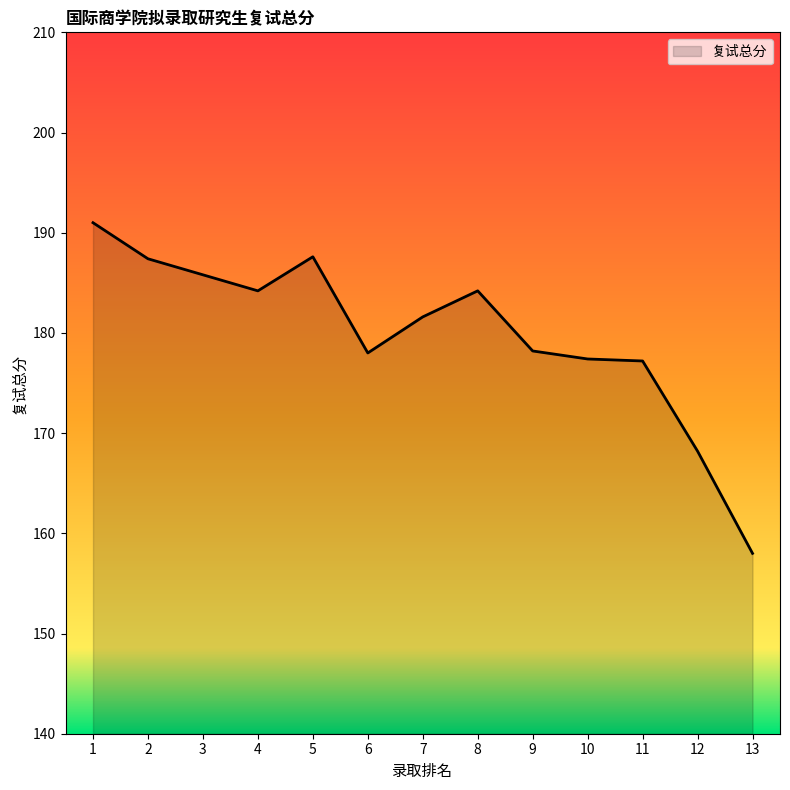

Read the value at 5.

187.6